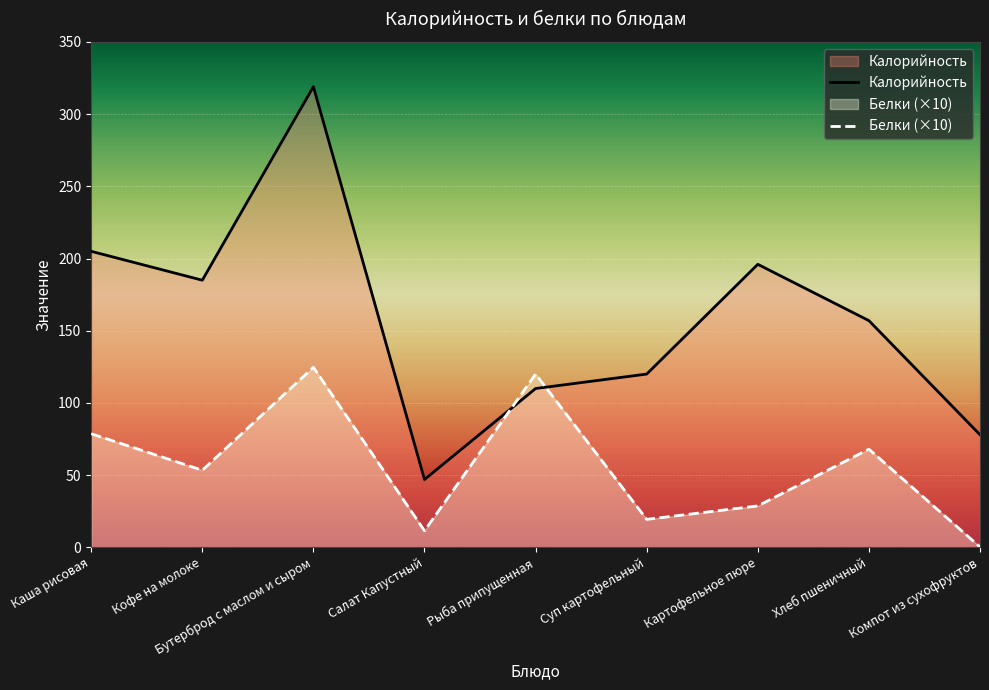

Does the chart display data point markers on the line(s)?

No